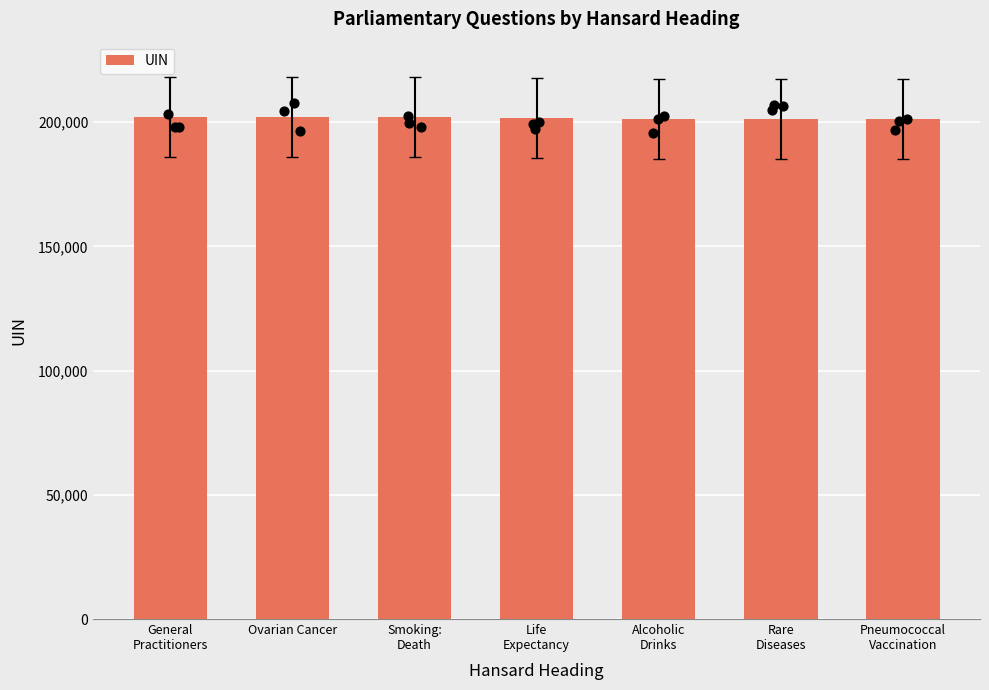

What is the change in value from Ovarian Cancer to Life
Expectancy?

-357